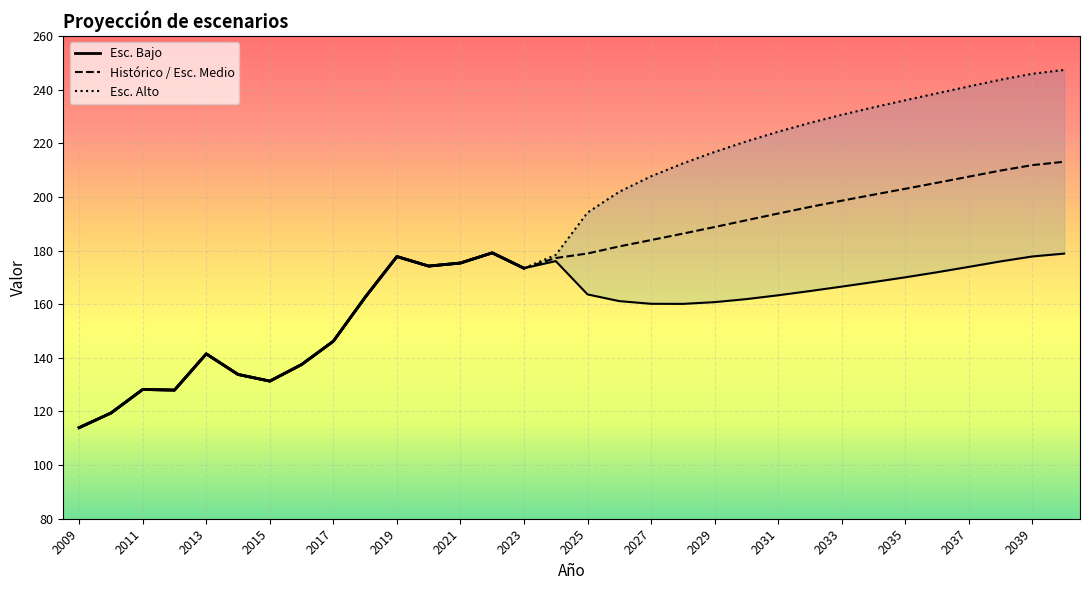

How many lines are shown in the chart?

3